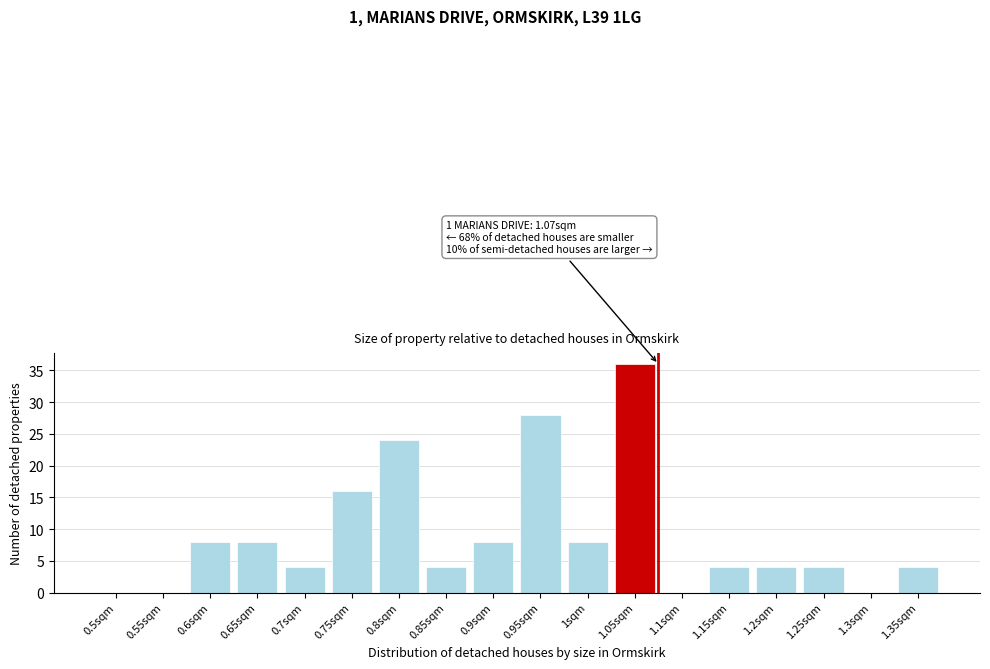

Reading right to left, what are all the values shown in this chart?

1.35sqm=4	1.3sqm=0	1.25sqm=4	1.2sqm=4	1.15sqm=4	1.1sqm=0	1.05sqm=36	1sqm=8	0.95sqm=28	0.9sqm=8	0.85sqm=4	0.8sqm=24	0.75sqm=16	0.7sqm=4	0.65sqm=8	0.6sqm=8	0.55sqm=0	0.5sqm=0